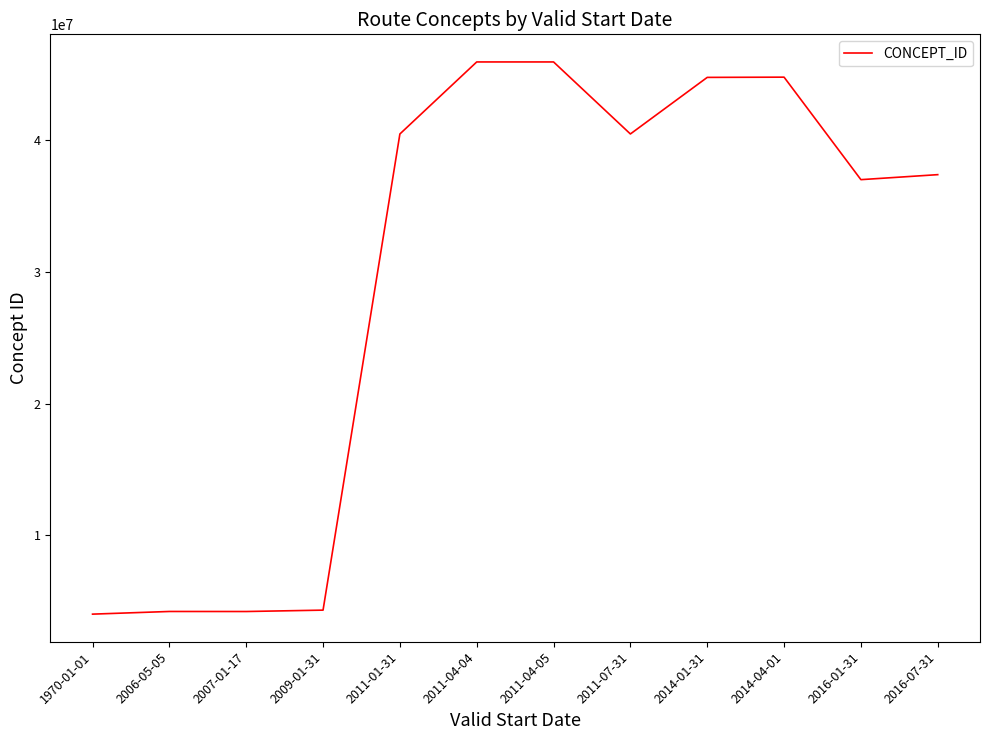

What is the difference between the values at 2011-01-31 and 2014-04-01?

4315304